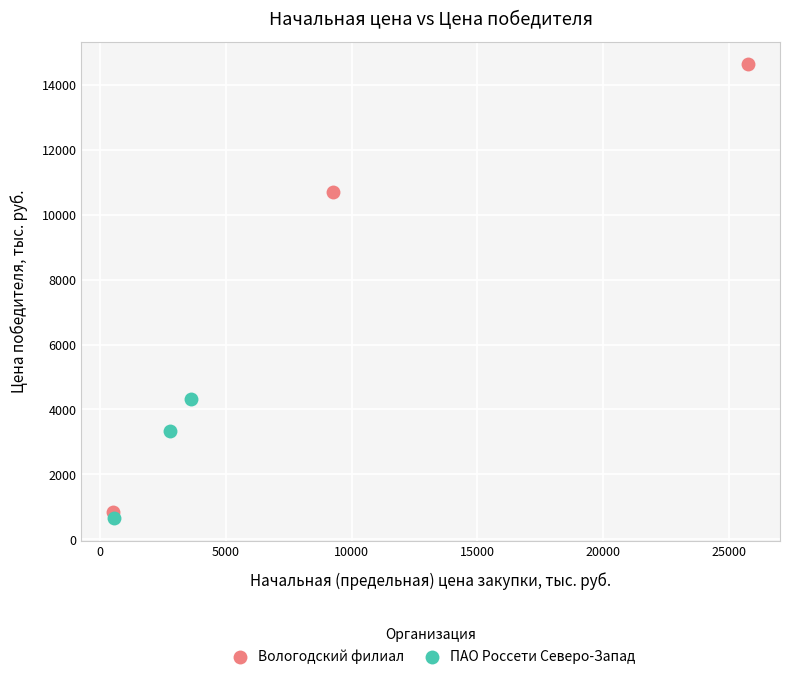

Which series reaches the maximum Y coordinate?

Вологодский филиал